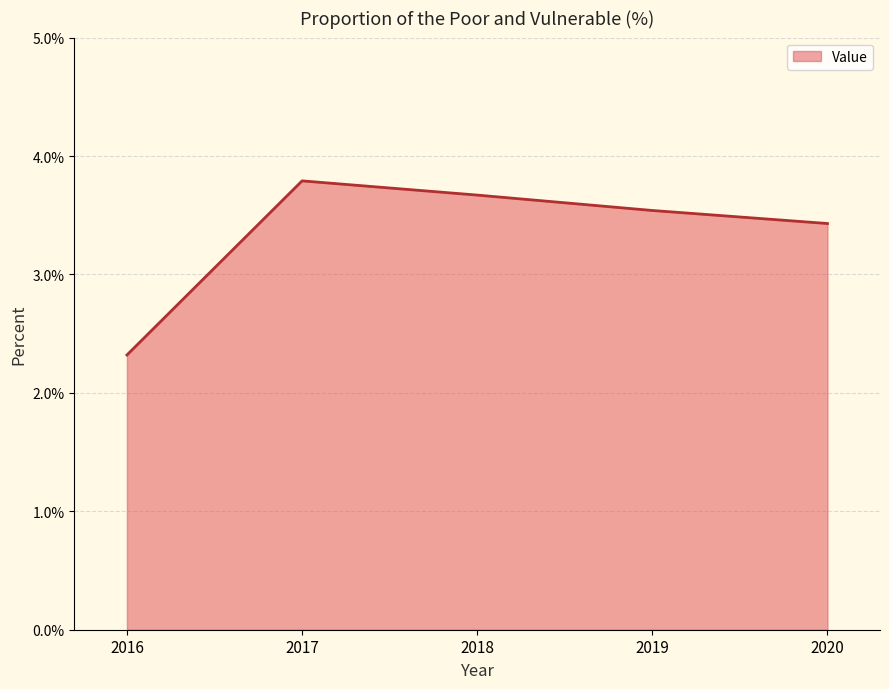

Which category has the highest value across all series?

2017